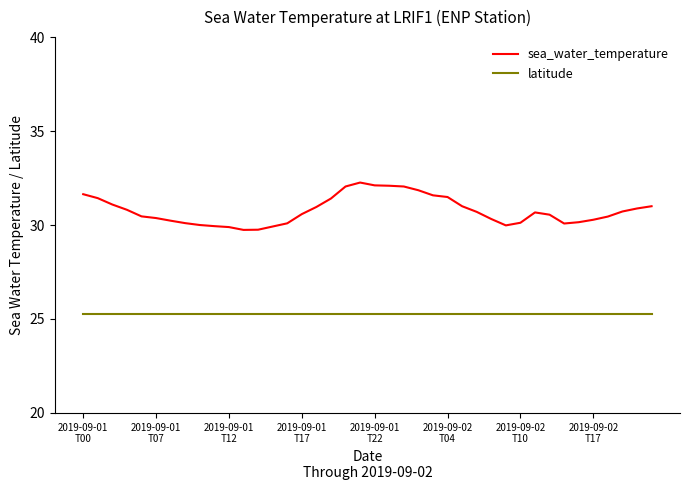

Which series has the widest spread of values?

sea_water_temperature